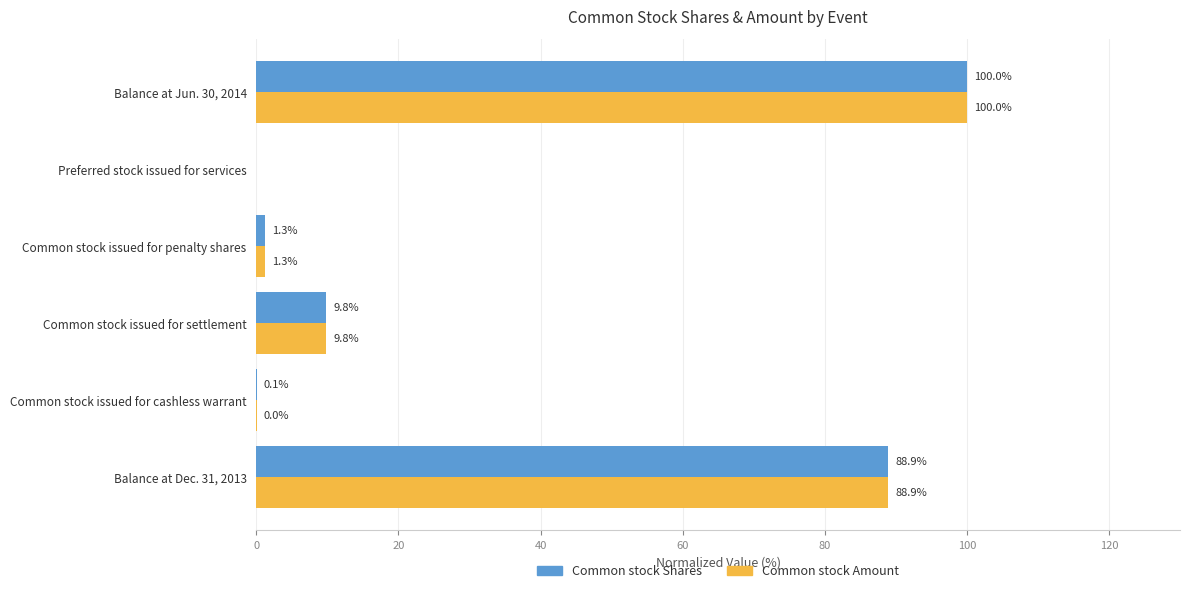

True or false: Common stock Shares has a value of 16.0 at Common stock issued for settlement.

False